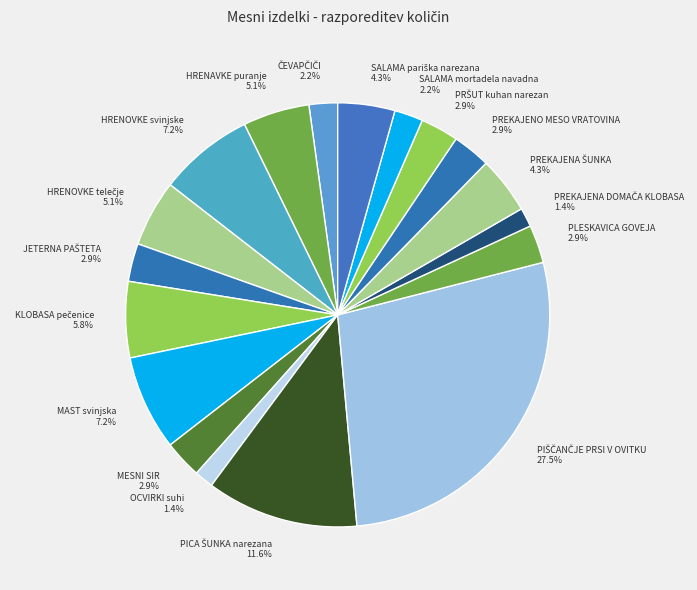

How many segments does this pie chart have?

18